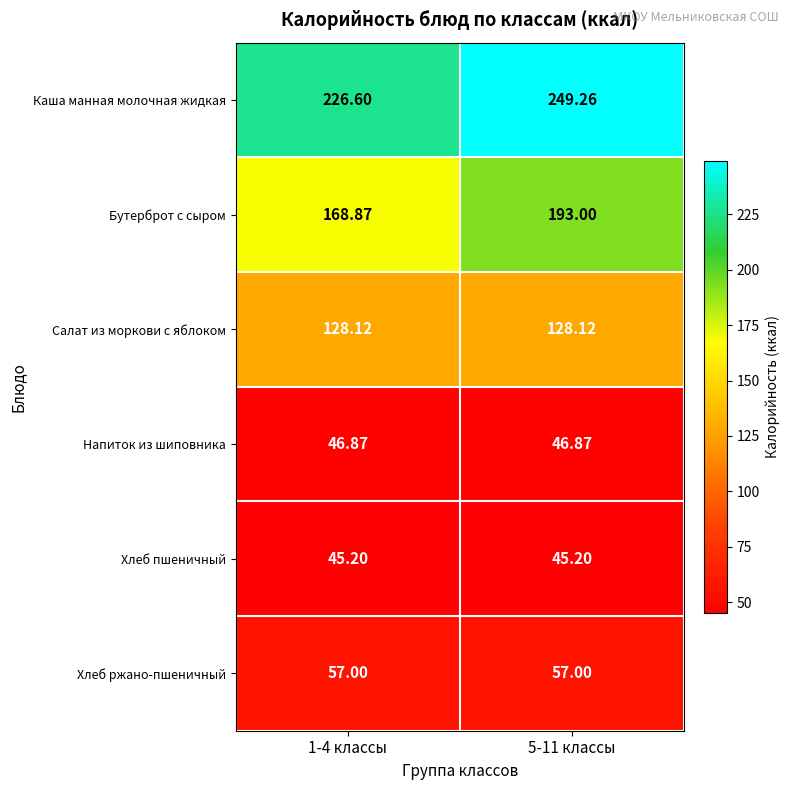

Is the value of Бутерброт с сыром at 1-4 классы greater than the value of Салат из моркови с яблоком at 5-11 классы?

Yes